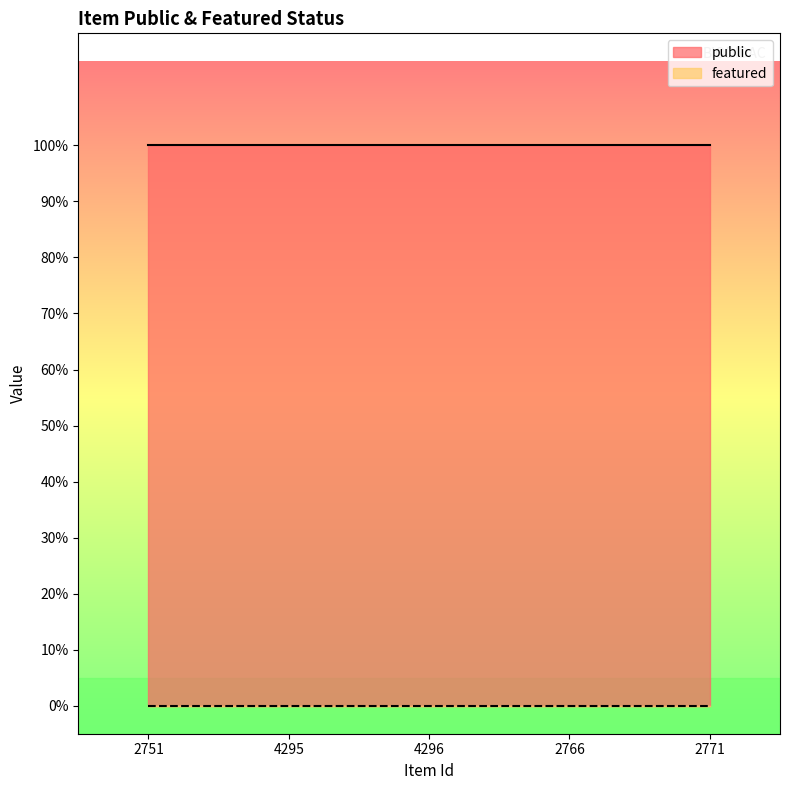

At which category is the sum across all series the highest?

2751